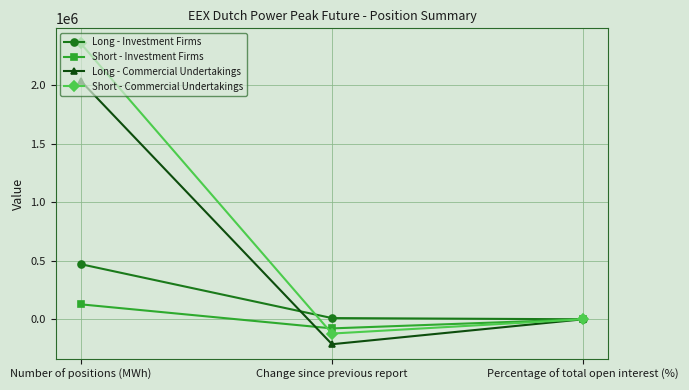

At which label is Short - Commercial Undertakings closest to 1116696?

Percentage of total open interest (%)